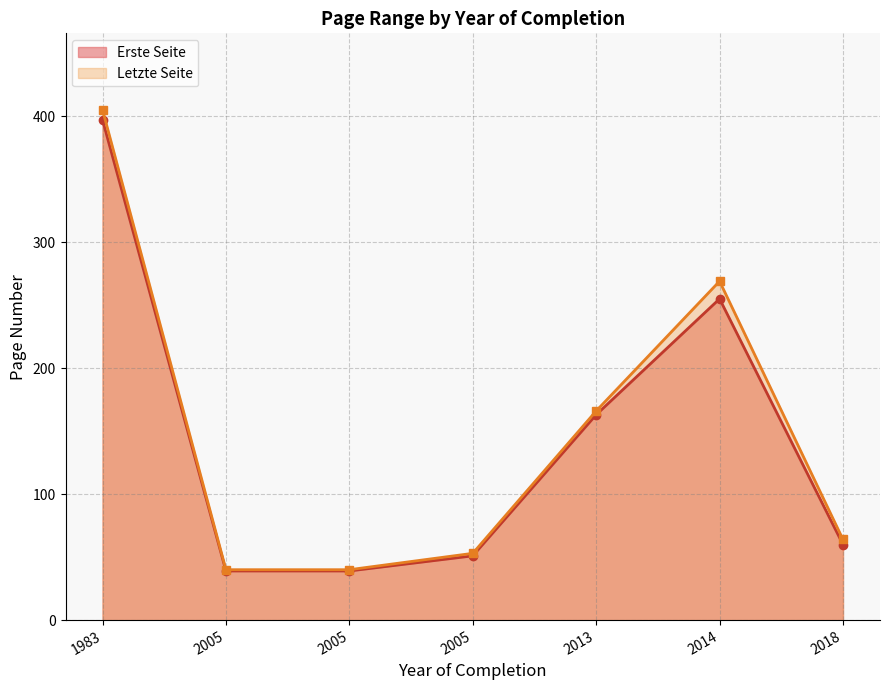

True or false: Erste Seite and Letzte Seite cross at least once.

False